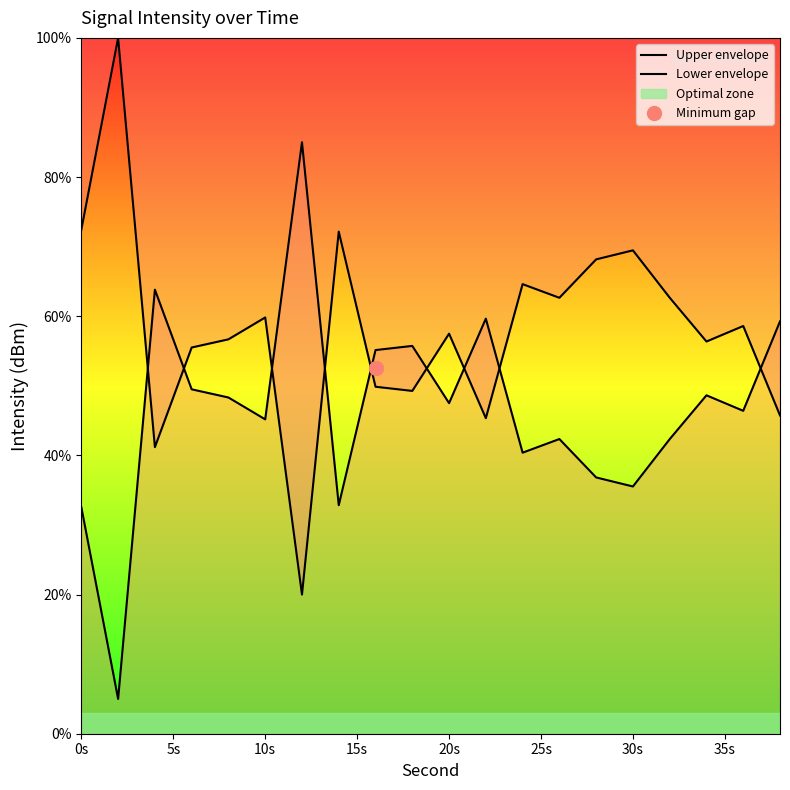

How many interior local valleys does the Lower envelope series have?

7